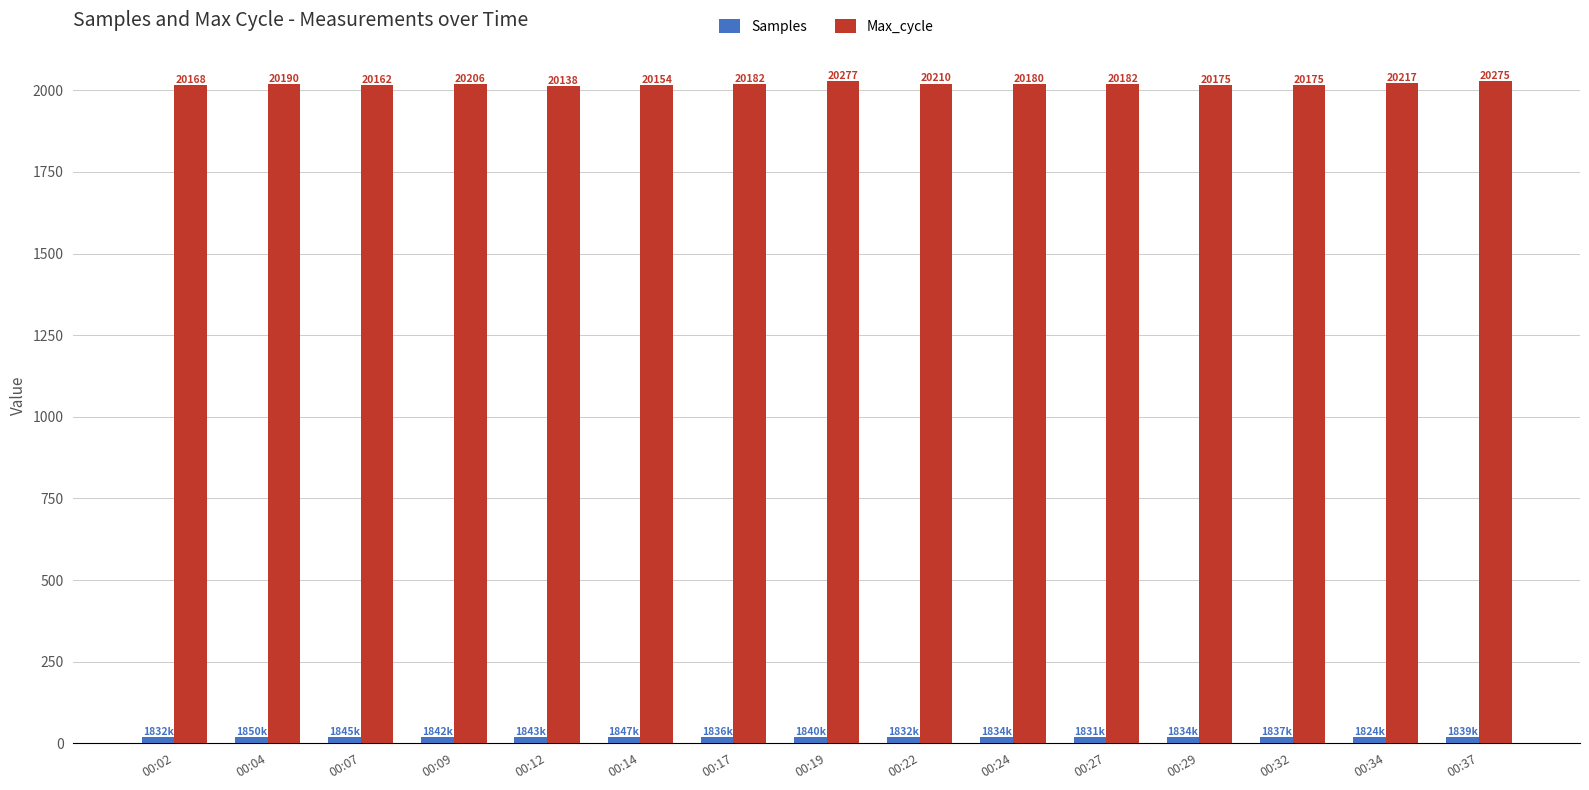

Reading left to right, list all the values displayed in this chart.

Samples: 18.3	18.5	18.5	18.4	18.4	18.5	18.4	18.4	18.3	18.3	18.3	18.3	18.4	18.2	18.4
Max_cycle: 2016.8	2019.0	2016.2	2020.6	2013.8	2015.4	2018.2	2027.7	2021.0	2018.0	2018.2	2017.5	2017.5	2021.7	2027.5